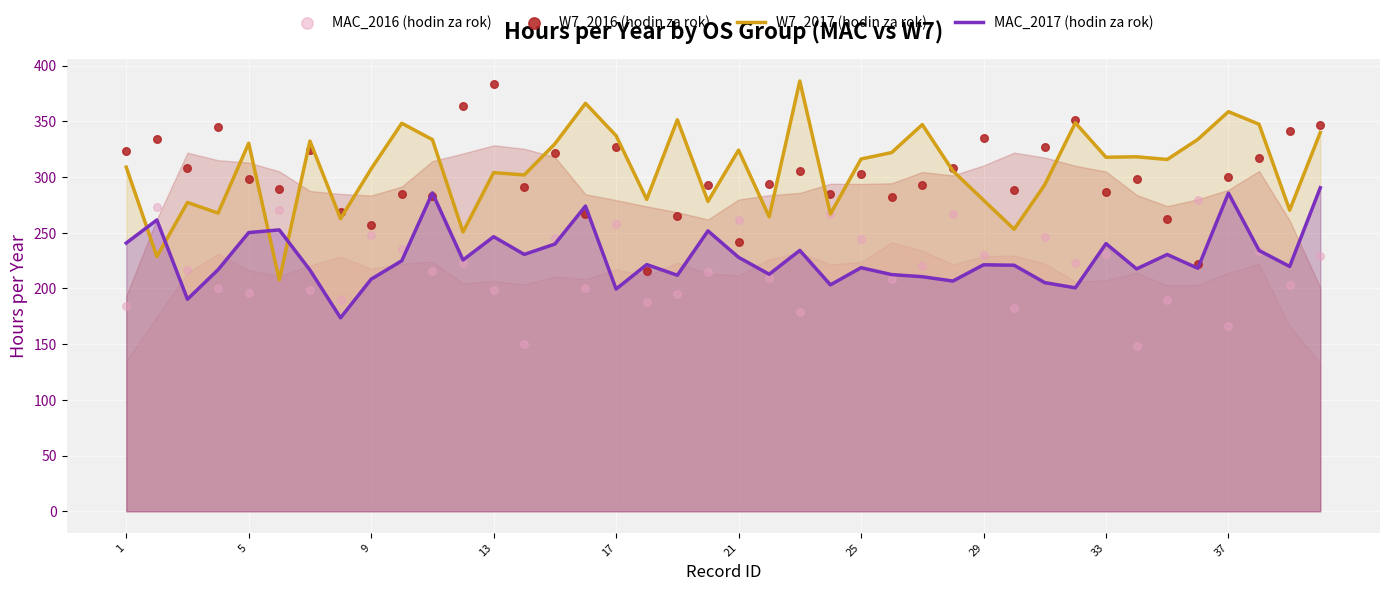

What are all the series names shown in the legend?

W7_2017 (hodin za rok), MAC_2017 (hodin za rok), MAC_2016 (hodin za rok), W7_2016 (hodin za rok)